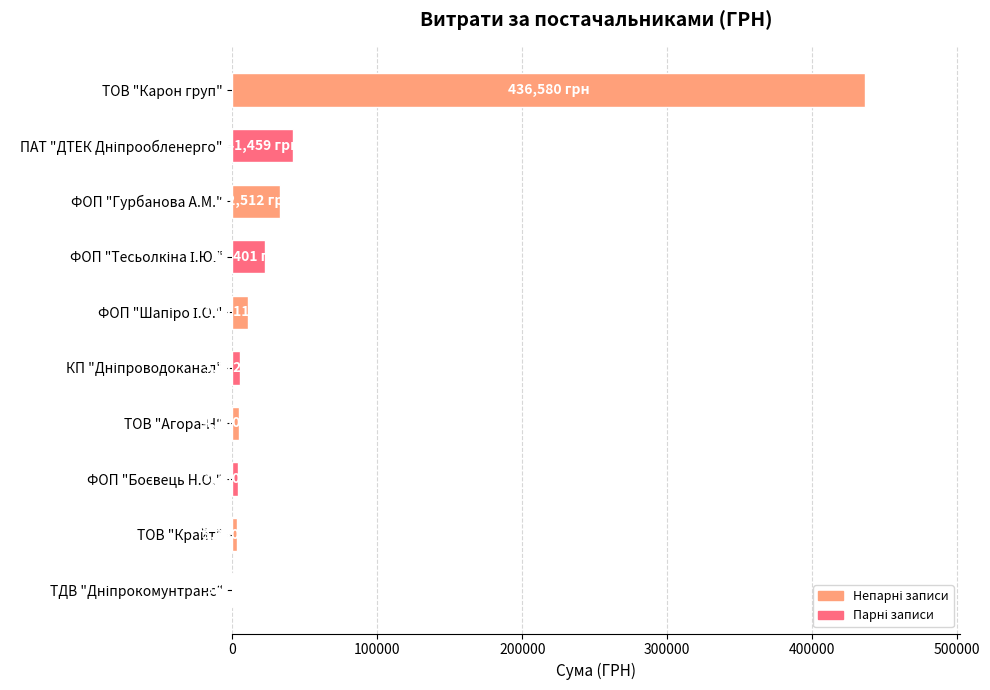

What is the greatest value displayed?

436580.3